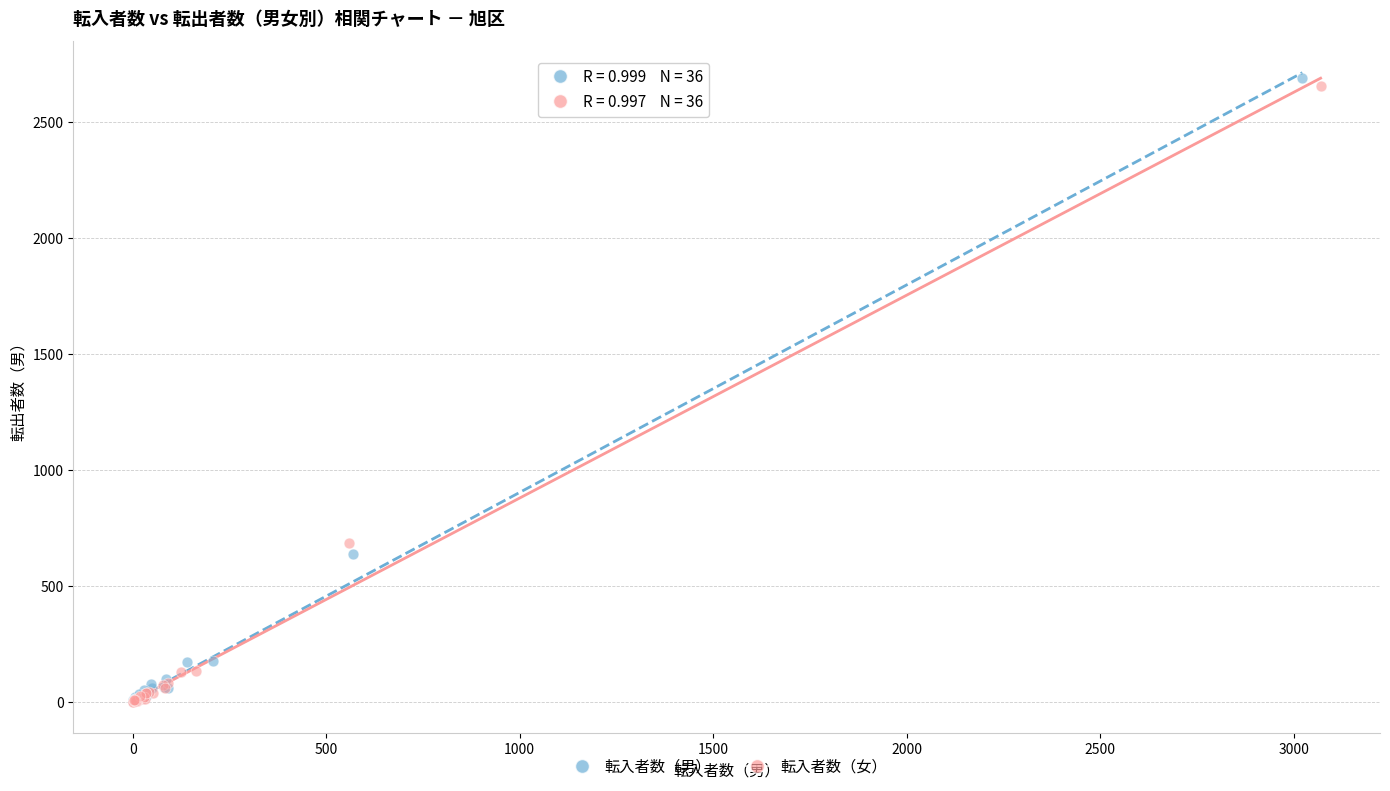

Which series has the widest spread of Y values?

転入者数（男）